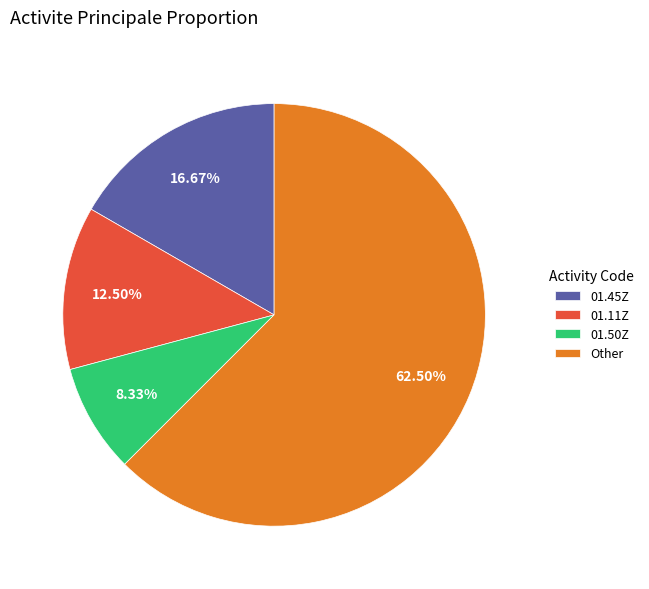

How many segments does this pie chart have?

4